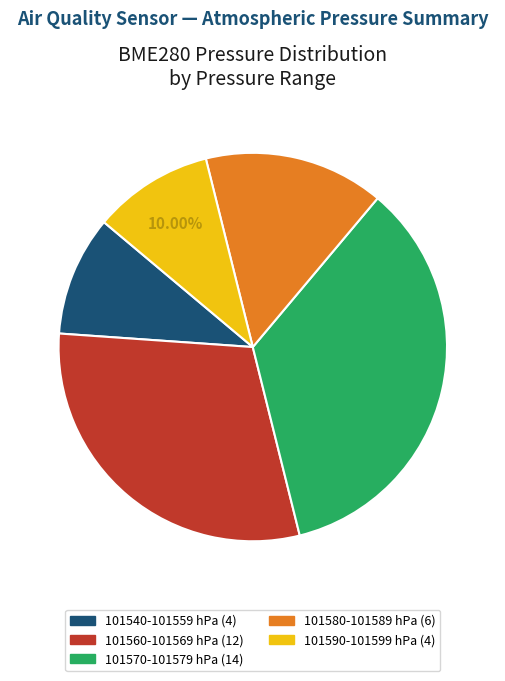

Is there a majority slice in this chart?

No